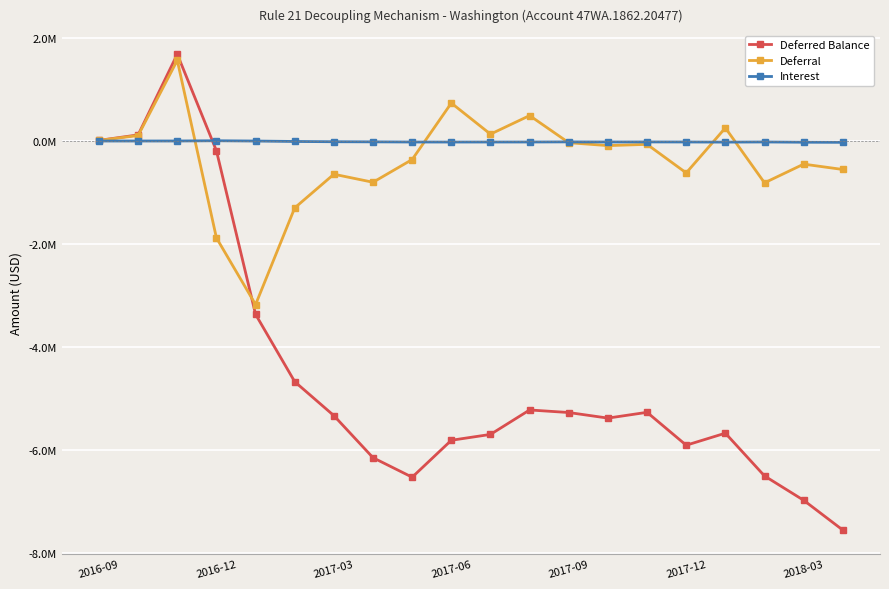

Which series ends up on top after the final intersection of Interest and Deferral?

Interest